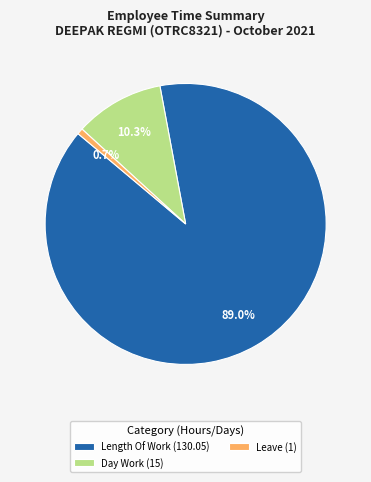

What portion of the pie excludes Leave (1)?

99.3%